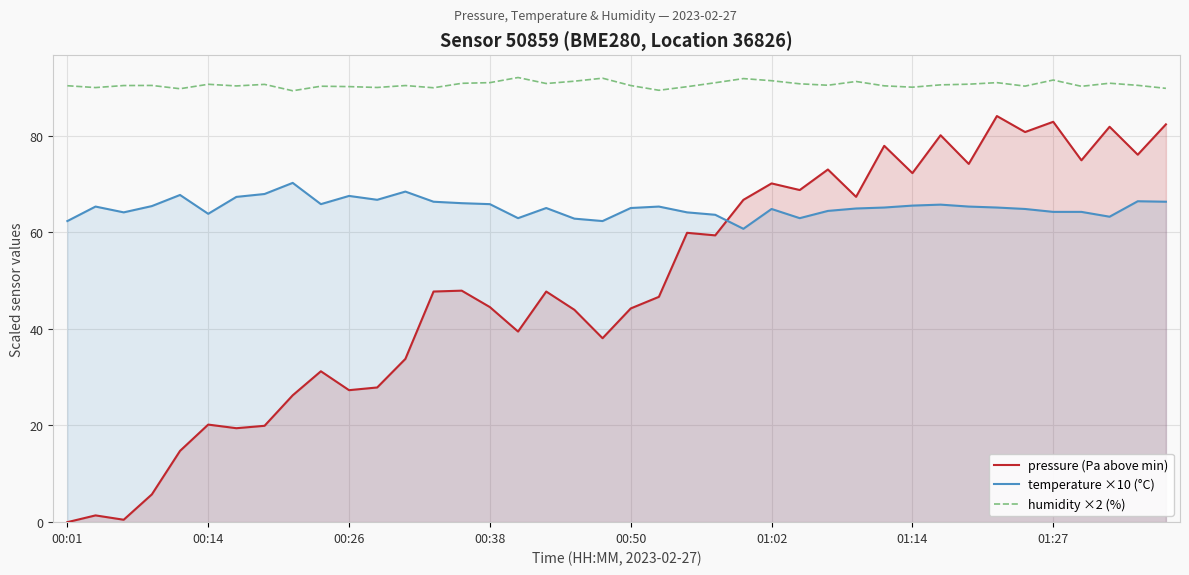

What is the approximate value of temperature ×10 (°C) at 37?

63.2